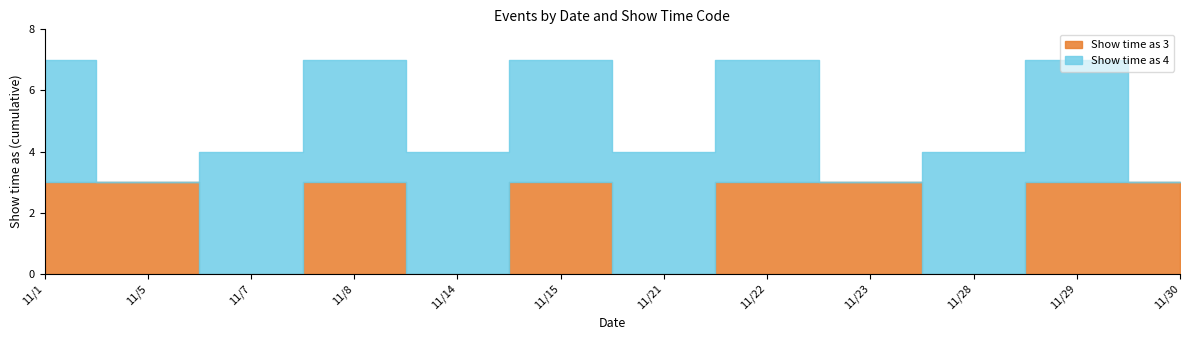

Reading left to right, list all the values displayed in this chart.

Show time as 3: 3	3	0	3	0	3	0	3	3	0	3	3
Show time as 4: 4	0	4	4	4	4	4	4	0	4	4	0